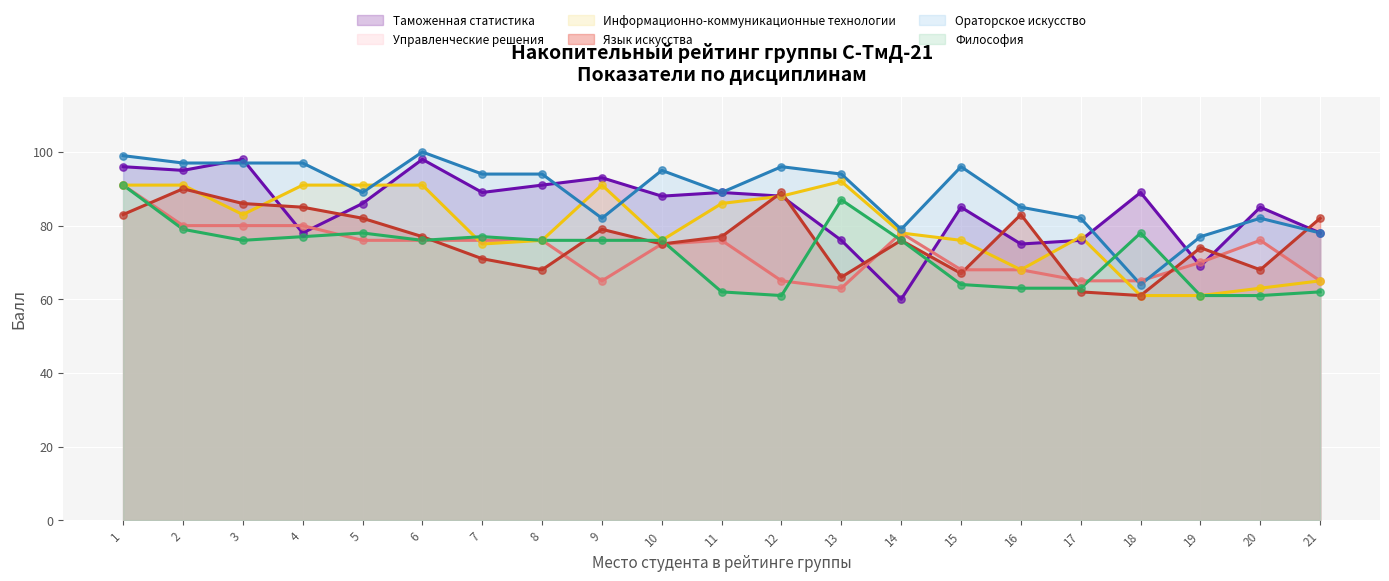

What are all the series names shown in the legend?

Таможенная статистика, Управленческие решения, Информационно-коммуникационные технологии, Язык искусства, Ораторское искусство, Философия